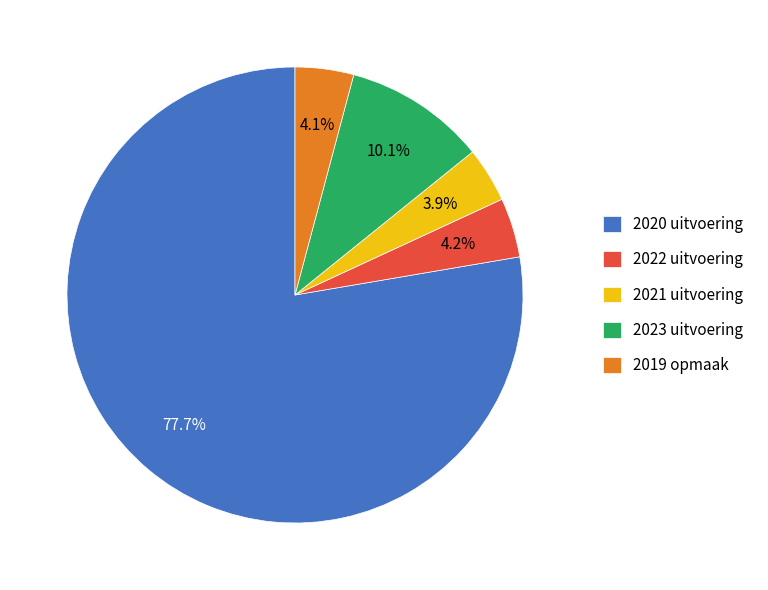

How many slices are in this pie chart?

5